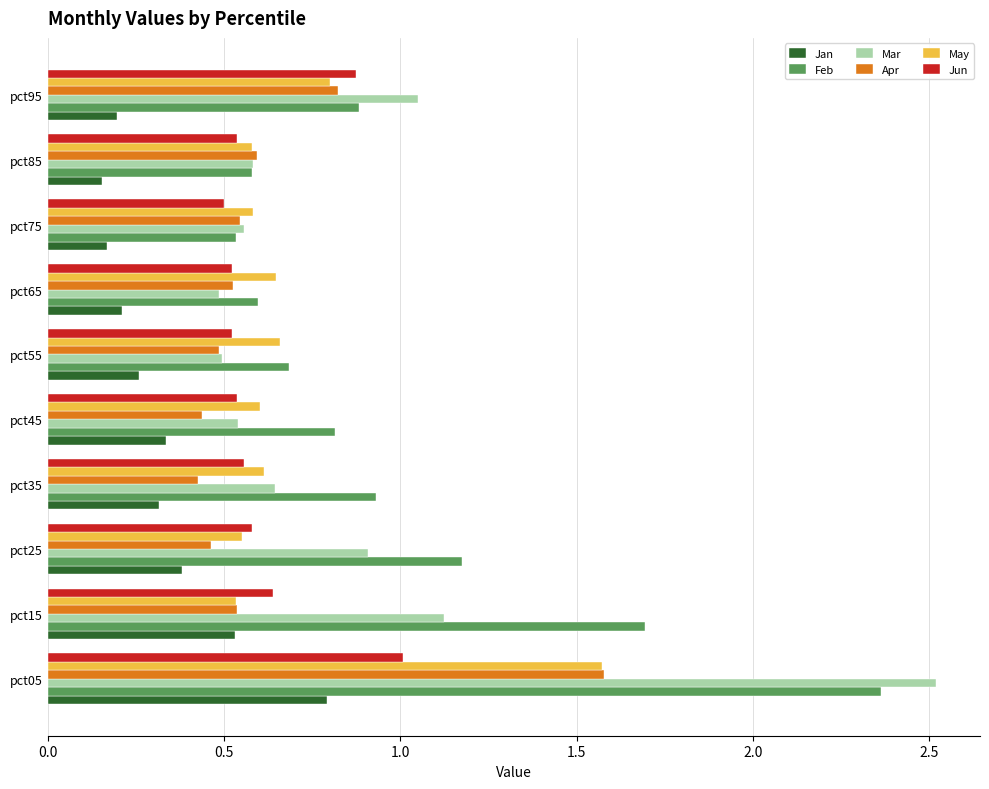

Where is Mar nearest to the value 1?

pct95